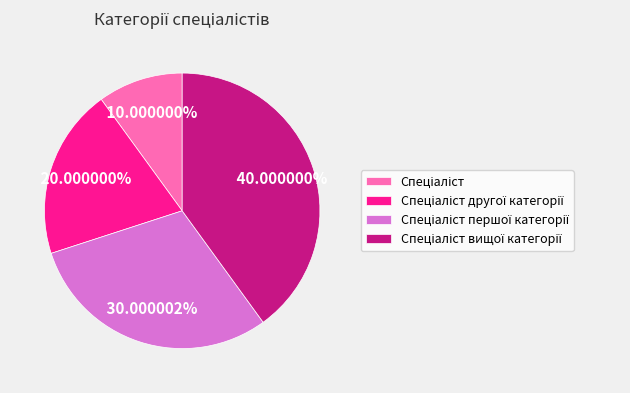

How many segments does this pie chart have?

4